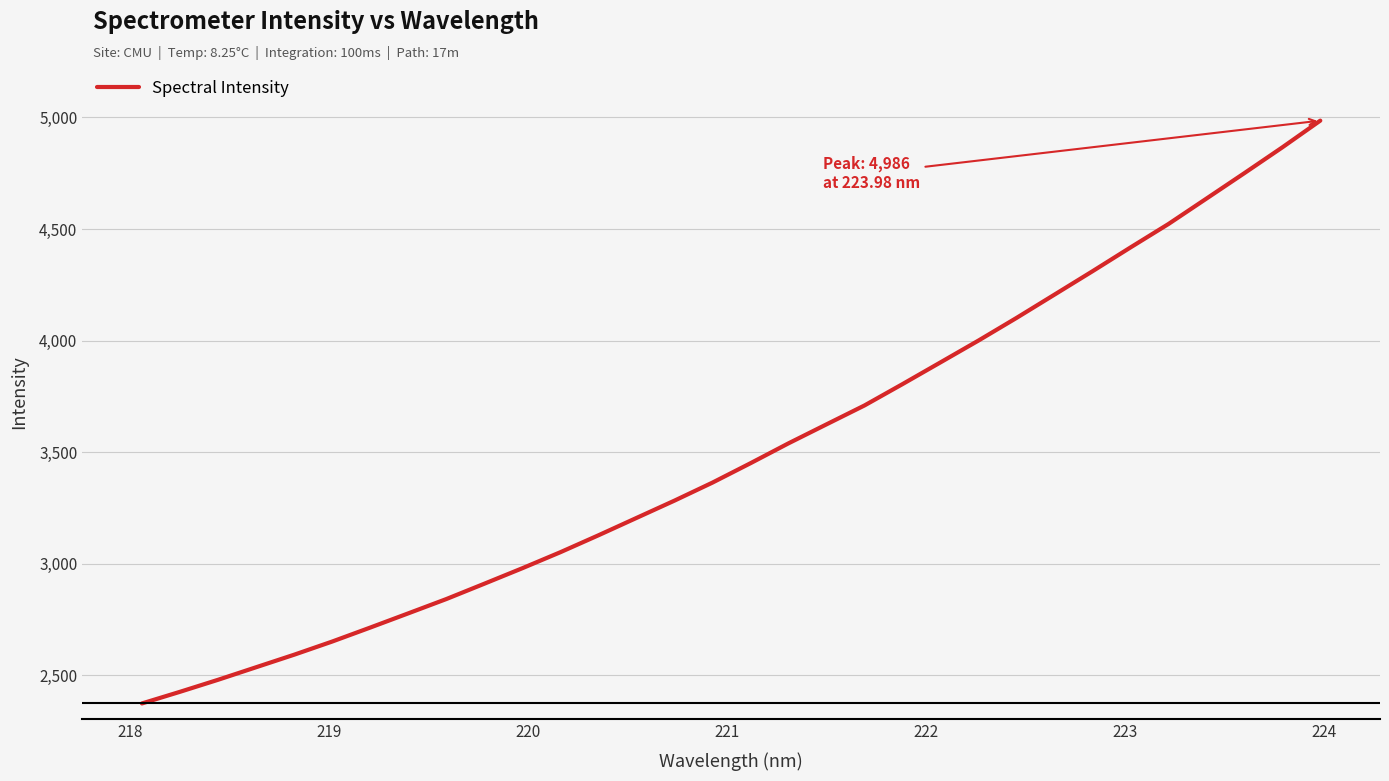

What is the smallest value displayed?

2373.7